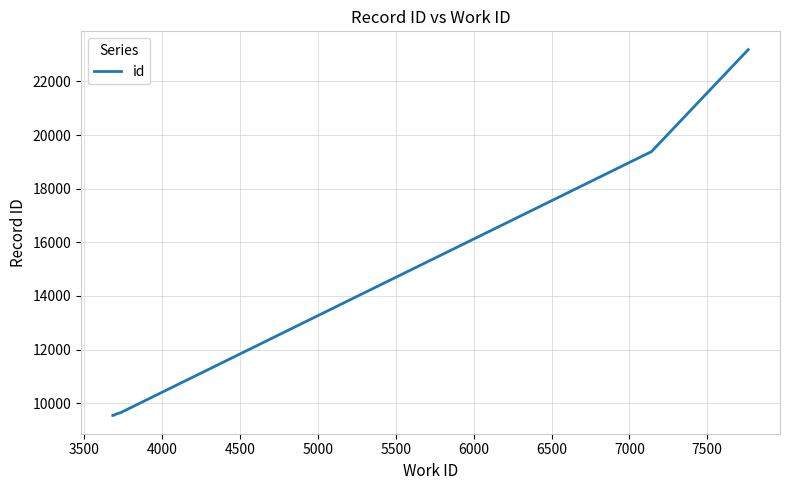

How many series are shown in this chart?

1